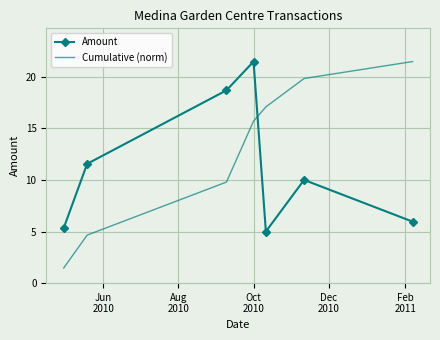

Which series has the widest spread of values?

Cumulative (norm)